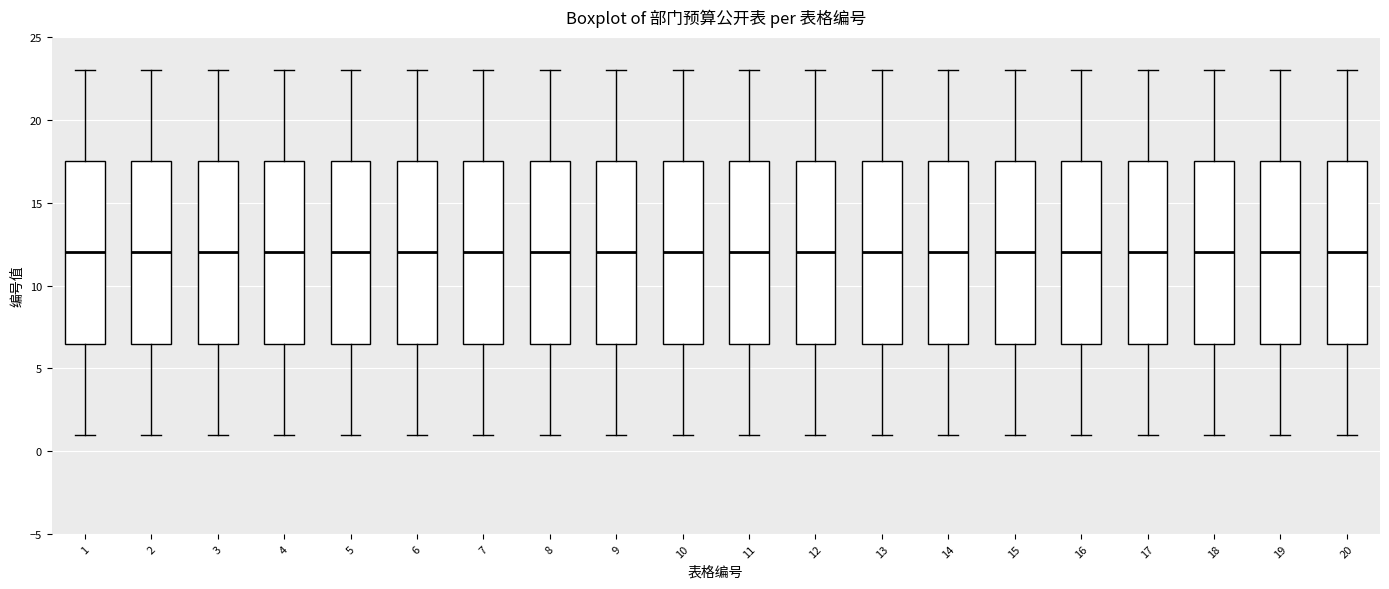

Reading left to right, read every box against the y-axis: the position of its median line, the range the box covers, and the ends of its whiskers. The values are not printed on the chart, so give them approximately, as read against the axis.

1: median 12.0, box 6.5 to 17.5, whiskers 1.0 to 23.0
2: median 12.0, box 6.5 to 17.5, whiskers 1.0 to 23.0
3: median 12.0, box 6.5 to 17.5, whiskers 1.0 to 23.0
4: median 12.0, box 6.5 to 17.5, whiskers 1.0 to 23.0
5: median 12.0, box 6.5 to 17.5, whiskers 1.0 to 23.0
6: median 12.0, box 6.5 to 17.5, whiskers 1.0 to 23.0
7: median 12.0, box 6.5 to 17.5, whiskers 1.0 to 23.0
8: median 12.0, box 6.5 to 17.5, whiskers 1.0 to 23.0
9: median 12.0, box 6.5 to 17.5, whiskers 1.0 to 23.0
10: median 12.0, box 6.5 to 17.5, whiskers 1.0 to 23.0
11: median 12.0, box 6.5 to 17.5, whiskers 1.0 to 23.0
12: median 12.0, box 6.5 to 17.5, whiskers 1.0 to 23.0
13: median 12.0, box 6.5 to 17.5, whiskers 1.0 to 23.0
14: median 12.0, box 6.5 to 17.5, whiskers 1.0 to 23.0
15: median 12.0, box 6.5 to 17.5, whiskers 1.0 to 23.0
16: median 12.0, box 6.5 to 17.5, whiskers 1.0 to 23.0
17: median 12.0, box 6.5 to 17.5, whiskers 1.0 to 23.0
18: median 12.0, box 6.5 to 17.5, whiskers 1.0 to 23.0
19: median 12.0, box 6.5 to 17.5, whiskers 1.0 to 23.0
20: median 12.0, box 6.5 to 17.5, whiskers 1.0 to 23.0